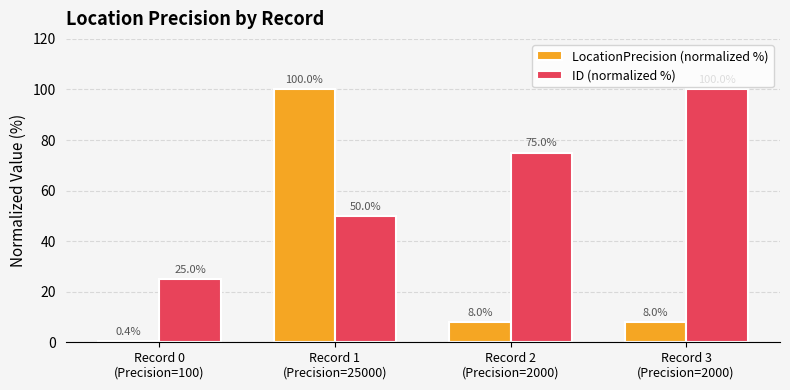

Reading right to left, extract all data points from this chart.

LocationPrecision (normalized %): Record 3
(Precision=2000)=8.0	Record 2
(Precision=2000)=8.0	Record 1
(Precision=25000)=100.0	Record 0
(Precision=100)=0.4
ID (normalized %): Record 3
(Precision=2000)=100.0	Record 2
(Precision=2000)=75.0	Record 1
(Precision=25000)=50.0	Record 0
(Precision=100)=25.0